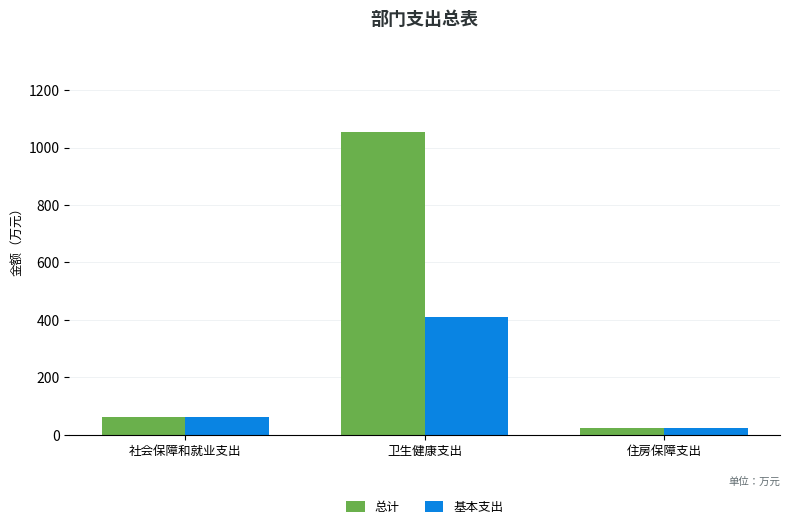

What is the average value of the 总计 series?

379.2